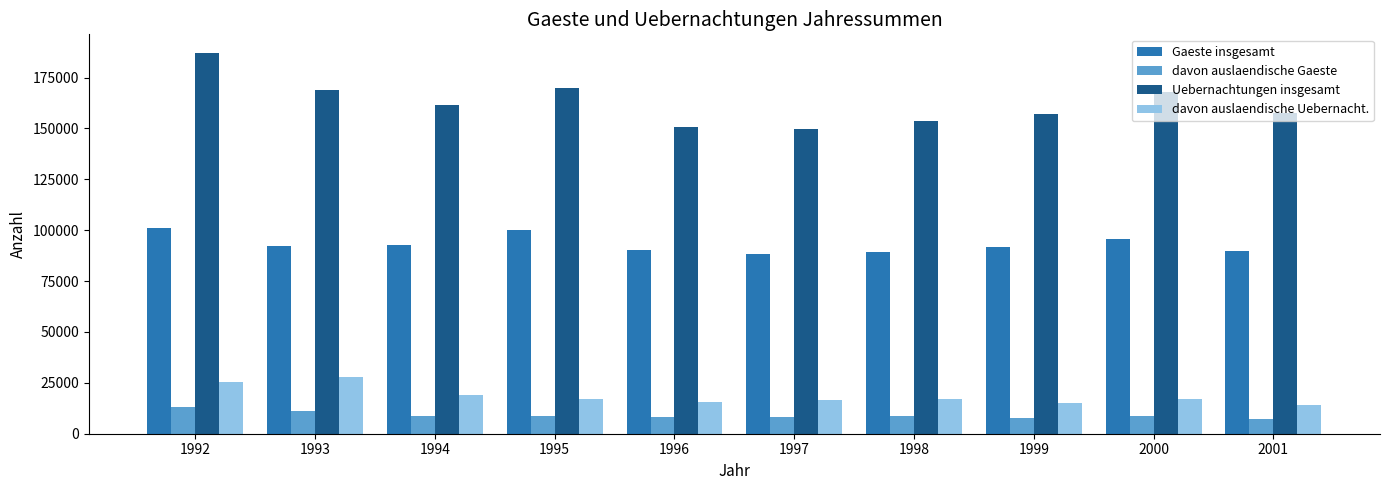

Which series has the largest total across all categories?

Uebernachtungen insgesamt